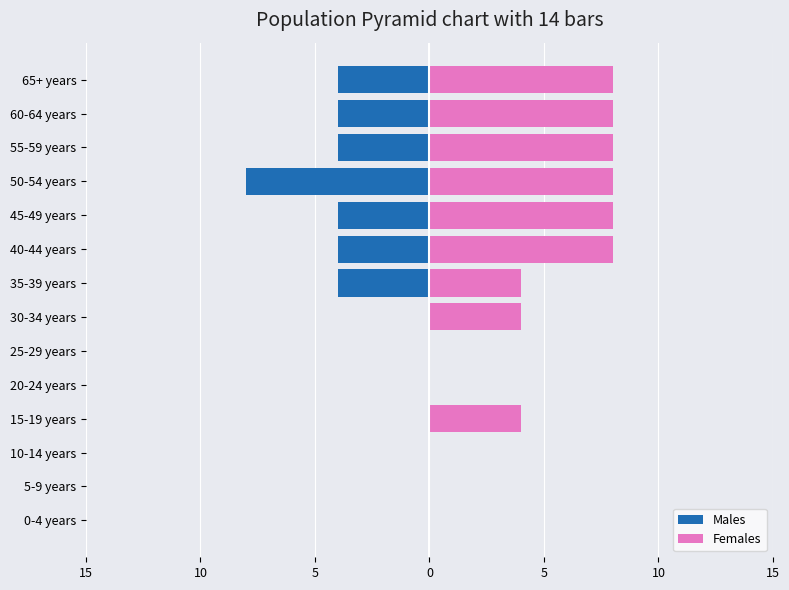

Reading right to left, transcribe all the data shown in this chart.

Males: -4	-4	-4	-8	-4	-4	-4	0	0	0	0	0	0	0
Females: 8	8	8	8	8	8	4	4	0	0	4	0	0	0